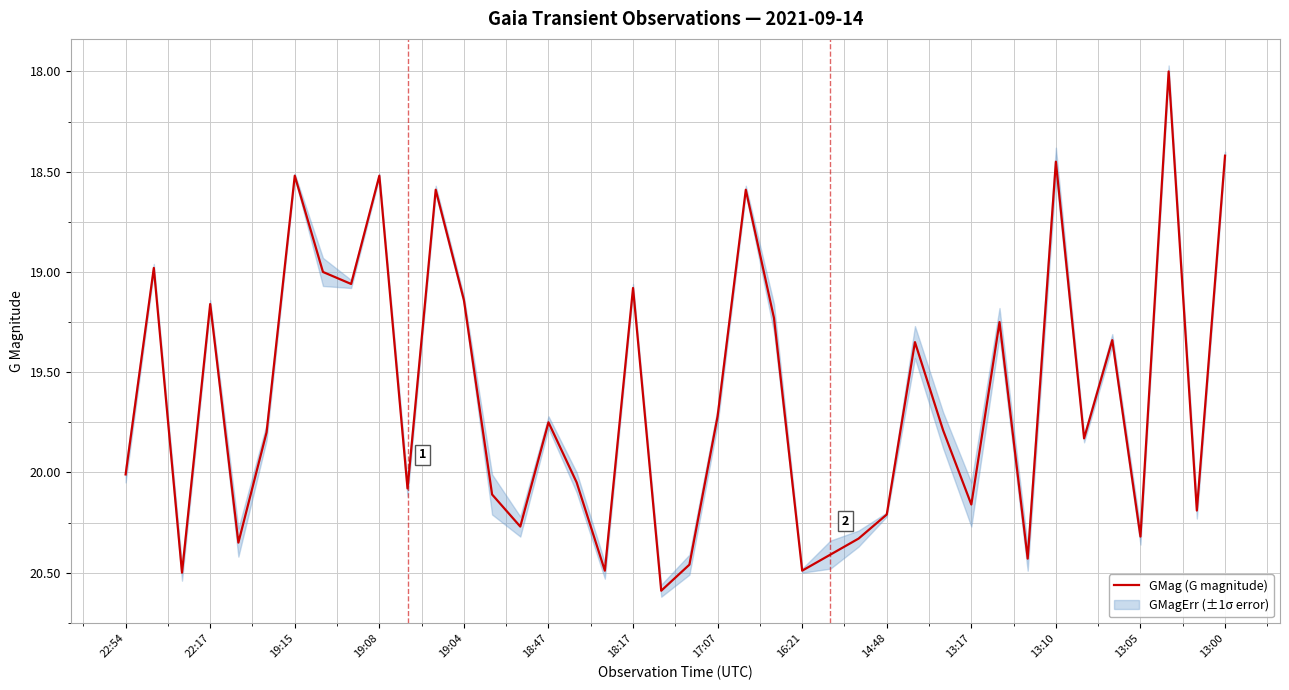

Where does the data first go above 19?

22:54